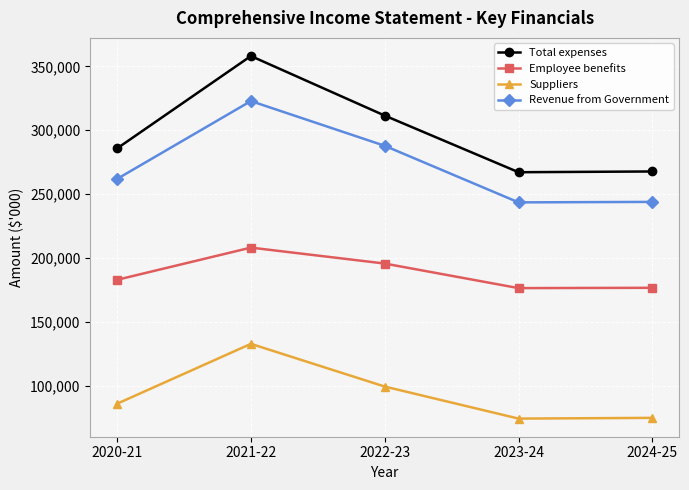

What is the difference between the highest and lowest values at 2023-24?

192947